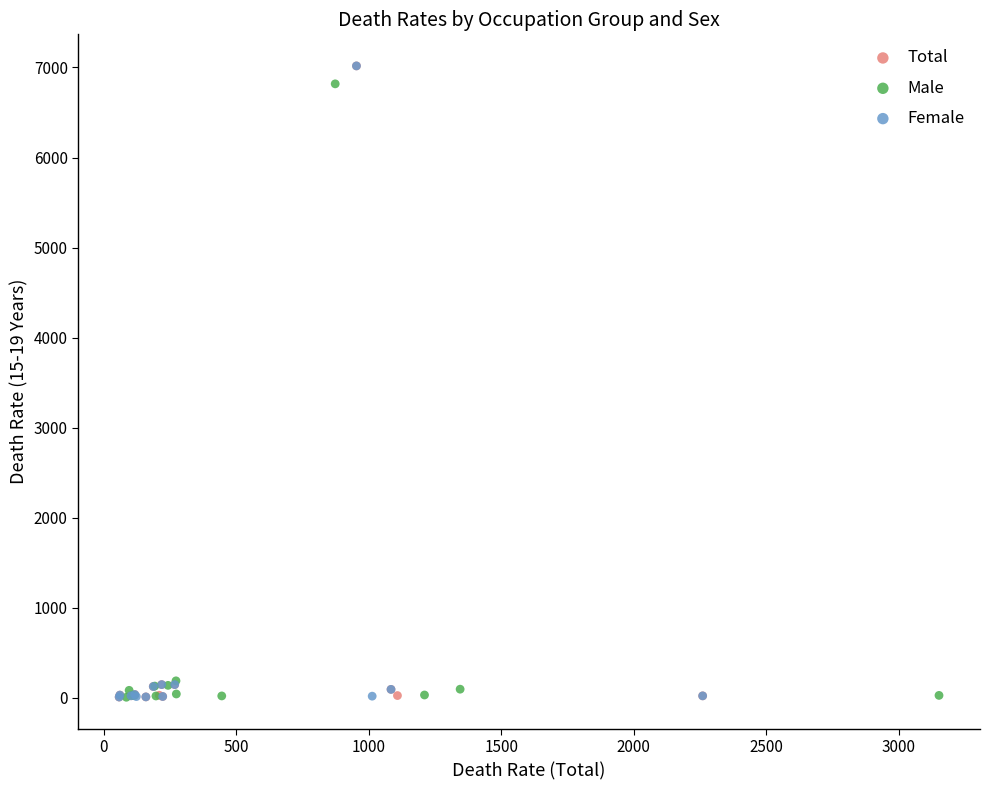

What are all the series names shown in the legend?

Total, Male, Female